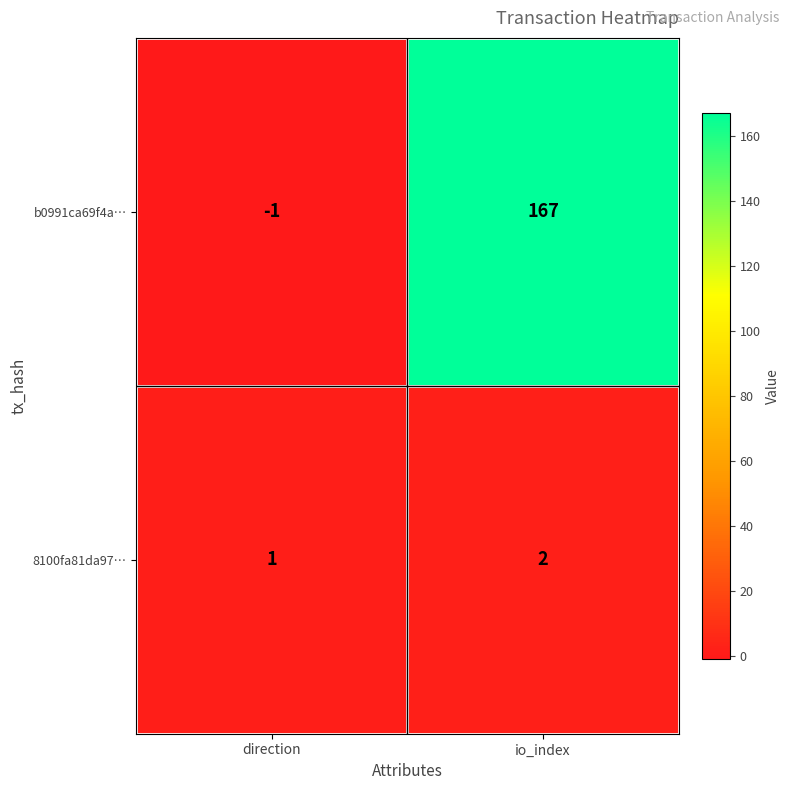

How many distinct data groups are displayed?

2